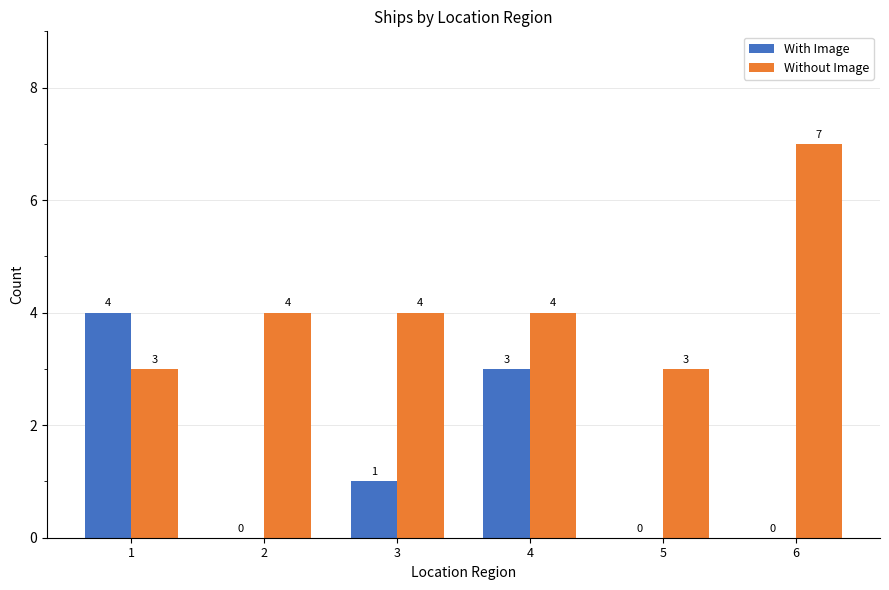

What is the total value across all series at 4?

7